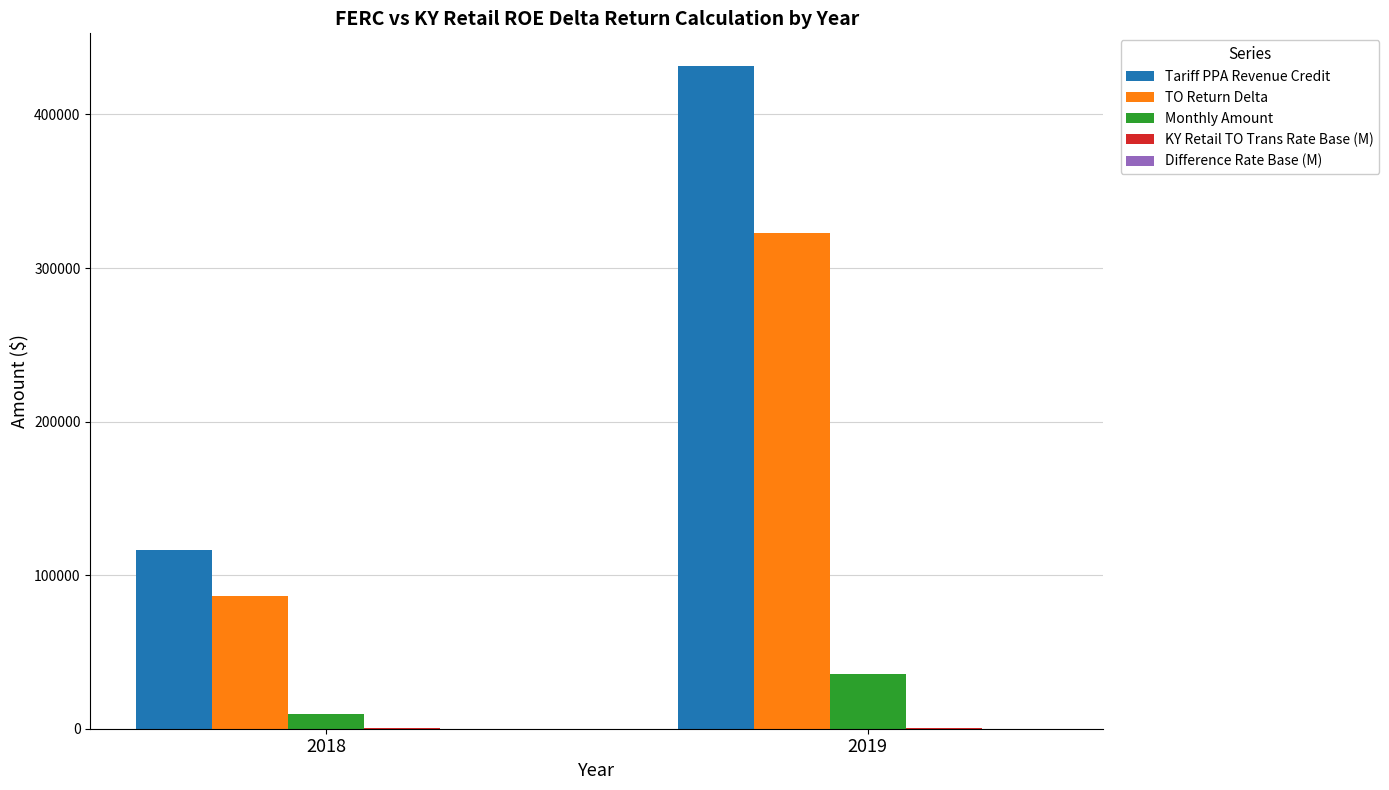

Between 2018 and 2019, which series saw the biggest shift?

Tariff PPA Revenue Credit